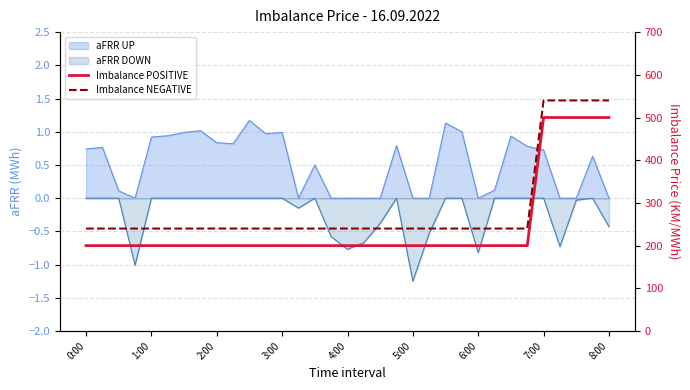

Which category has the lowest value in the Imbalance POSITIVE series?

0:00